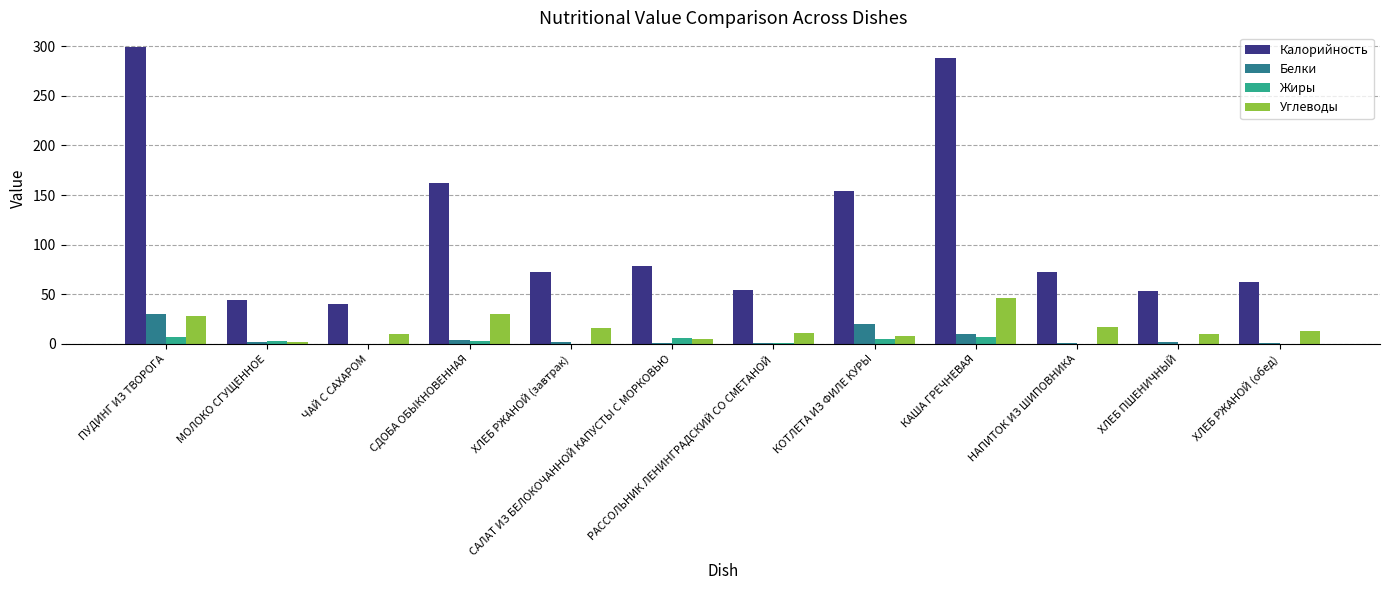

What is the difference between the Жиры values at ХЛЕБ РЖАНОЙ (завтрак) and САЛАТ ИЗ БЕЛОКОЧАННОЙ КАПУСТЫ С МОРКОВЬЮ?

5.7